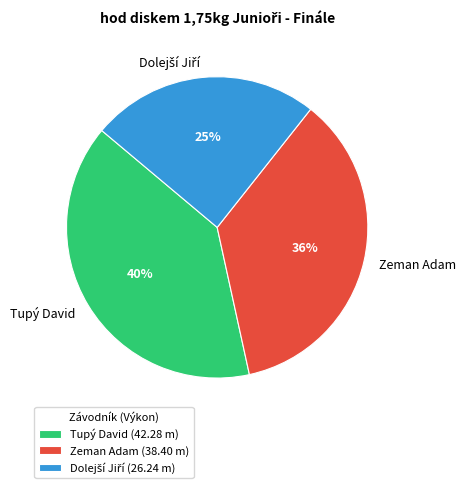

Which has a higher value, Zeman Adam or Tupý David?

Tupý David